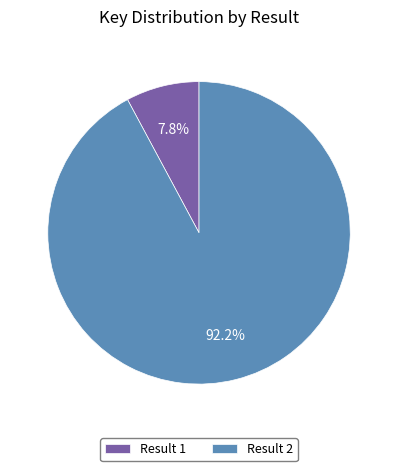

What is the largest slice in the pie chart?

Result 2